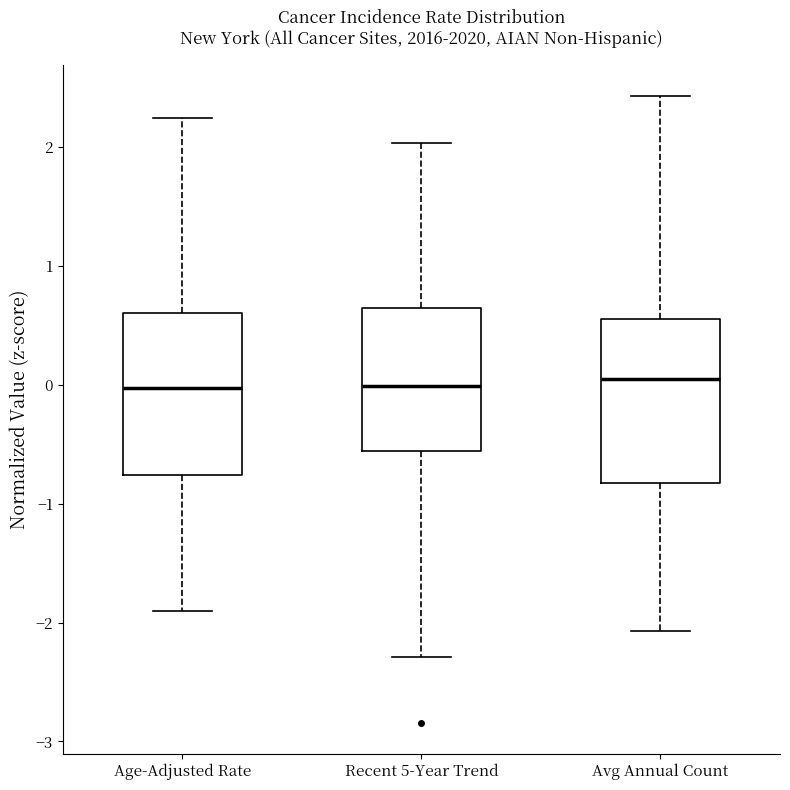

Where is the upper edge of the box for Age-Adjusted Rate on the y-axis? The values are not printed on the chart, so give them approximately, as read against the axis.

0.6